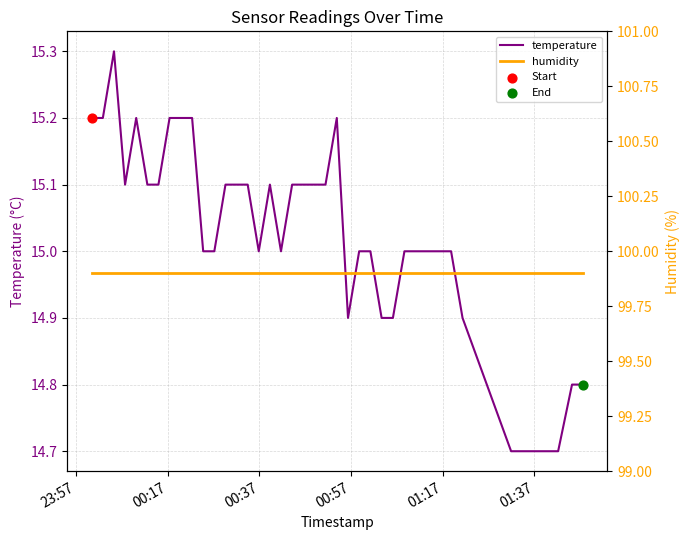

Which series has the largest total across all categories?

humidity